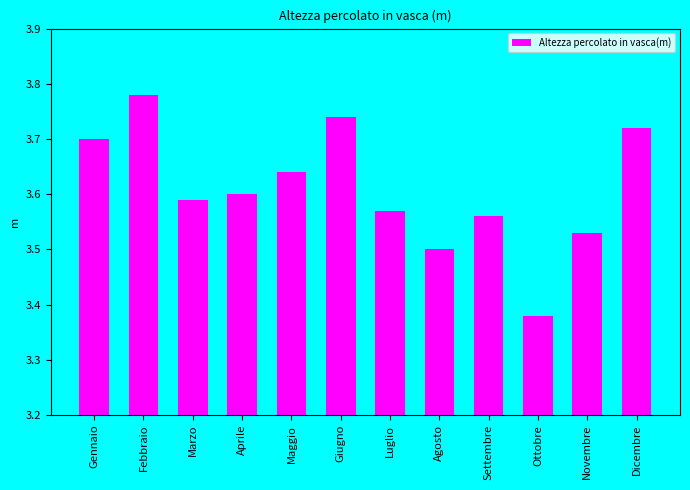

Which category has the highest value across all series?

Febbraio